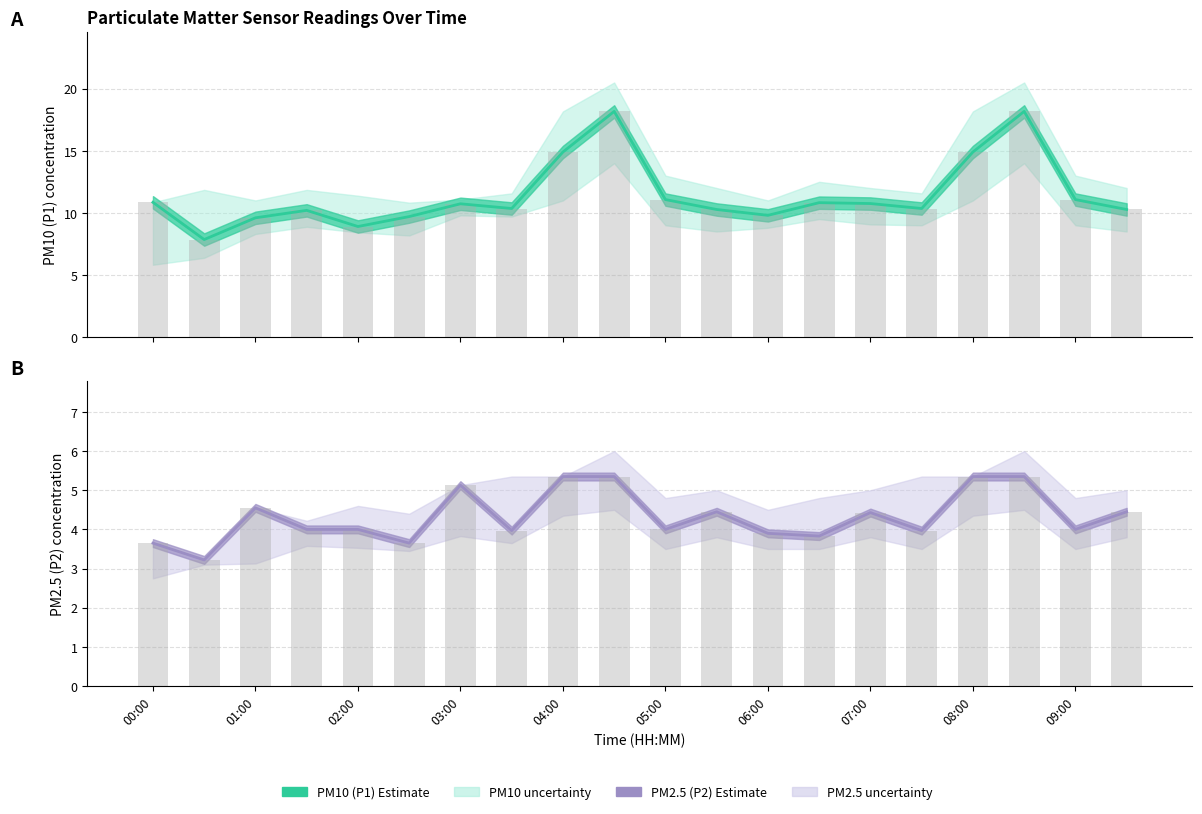

Count the number of categories in the chart.

20